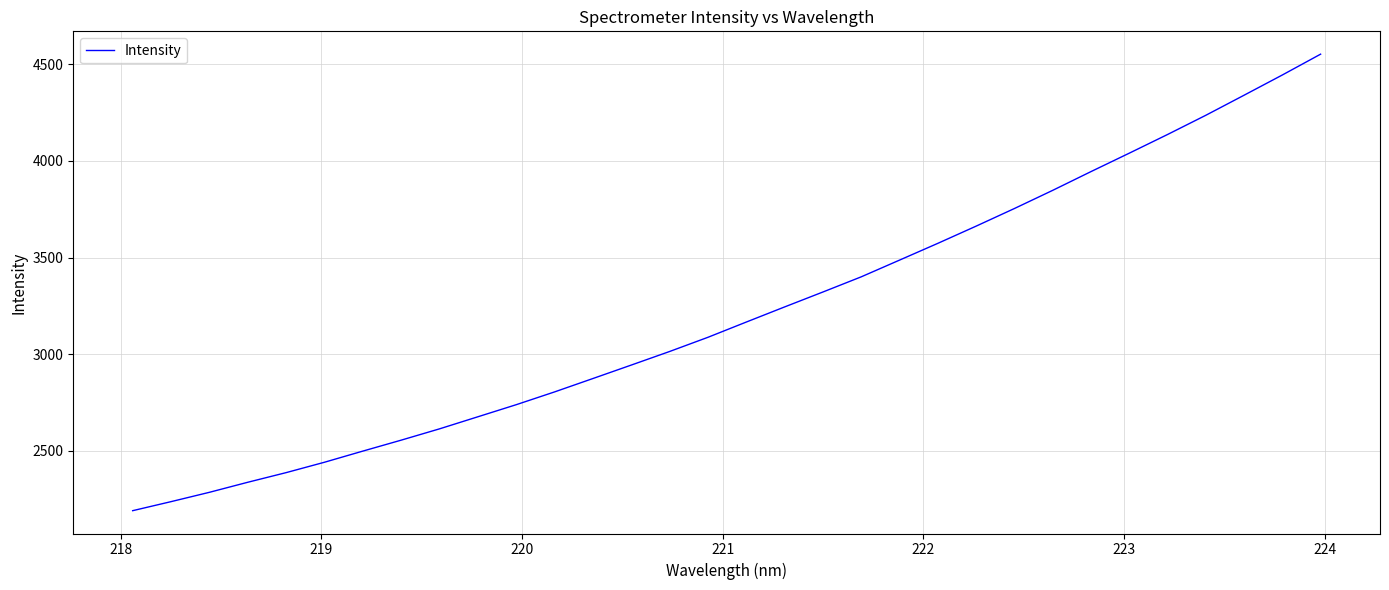

What is the smallest value displayed?

2190.1